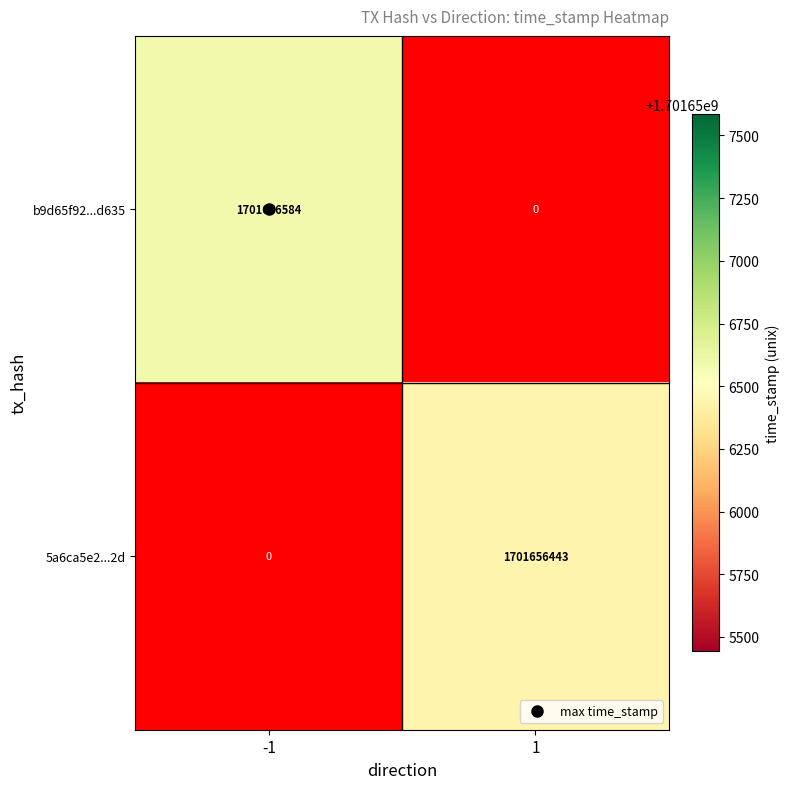

Reading right to left, transcribe all the data shown in this chart.

b9d65f92cbd6f17af9587a37dd56651ca3df635: 0	1701656584
5a6ca5e25515ae6af6741779c99d45f54f71c2d: 1701656443	0